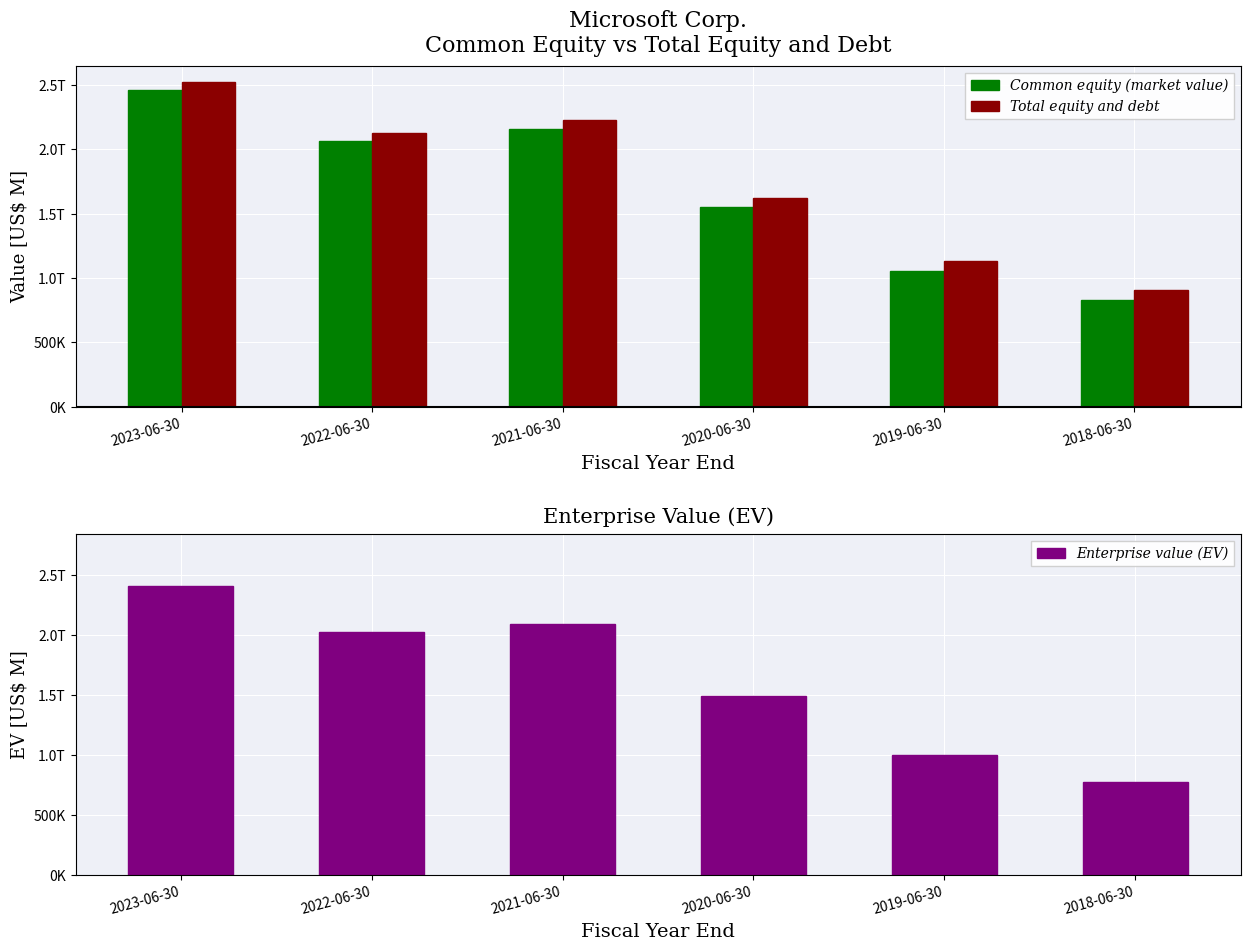

What is the sum of all Enterprise value (EV) values?

9787010